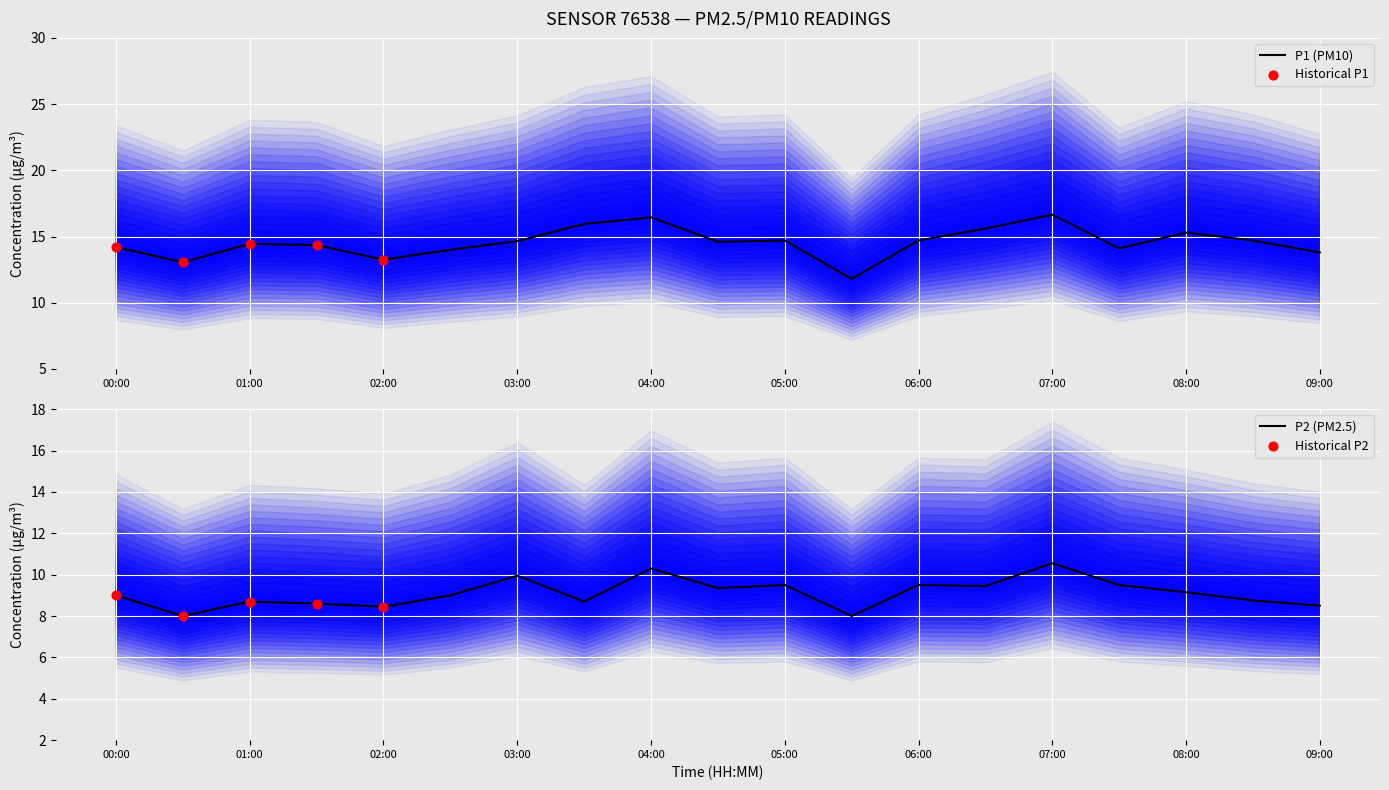

Which series reaches the maximum Y coordinate?

P1